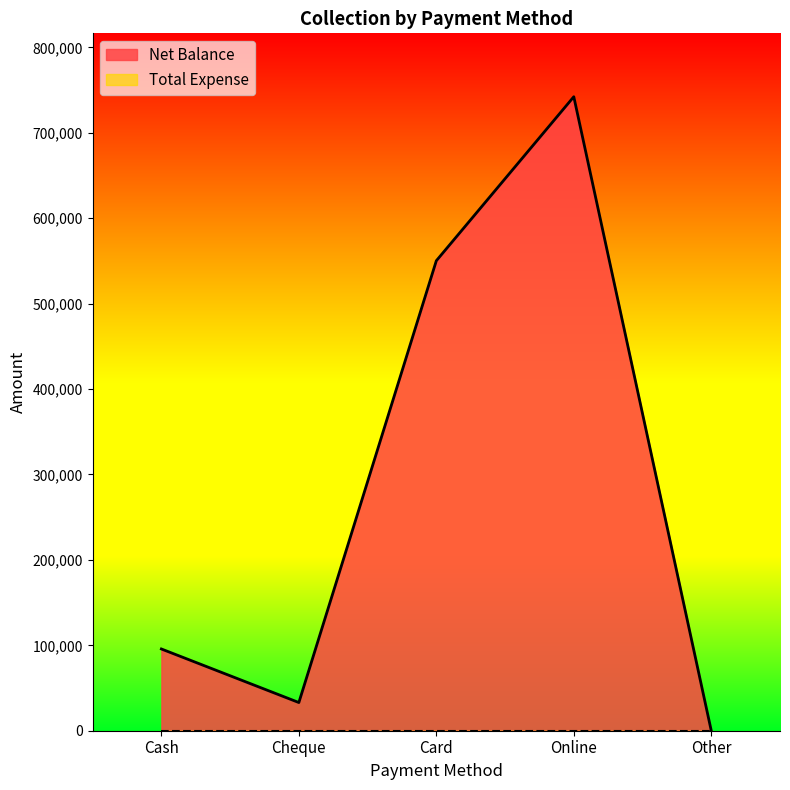

Is it true that the value at Cash is 95700?

True